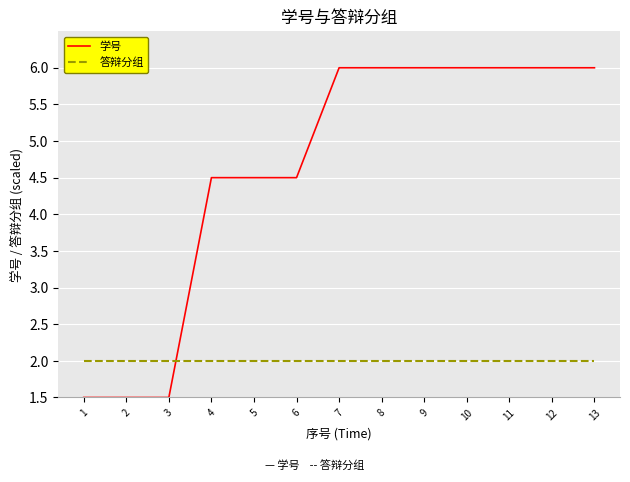

Which series changed the most between 4 and 10?

学号